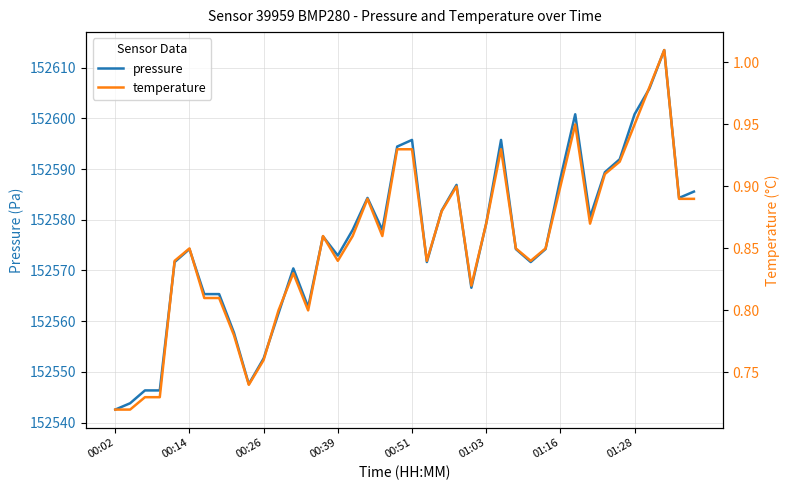

True or false: temperature and pressure cross at least once.

False